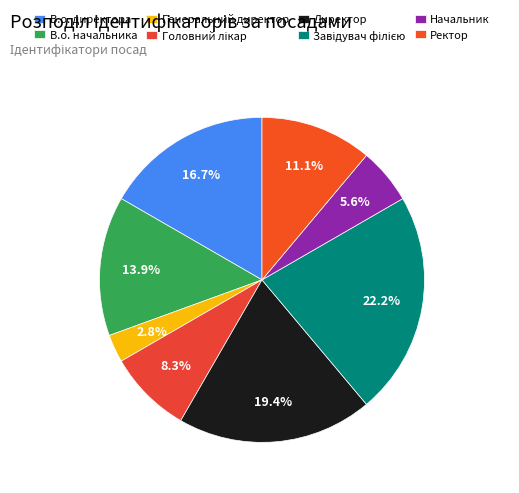

To the nearest percent, what is the difference between the Завідувач філією and Директор slice percentages?

3%